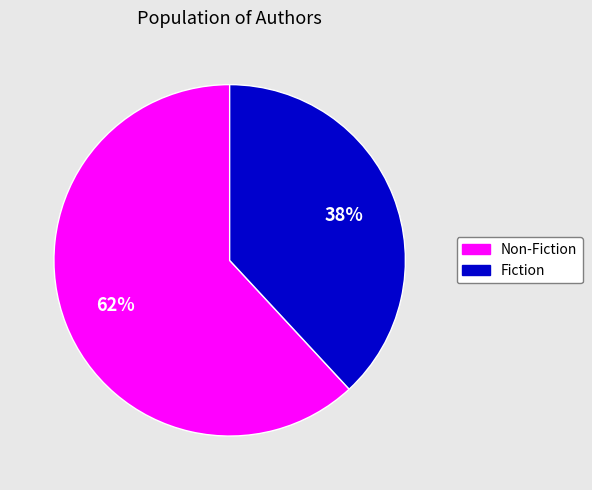

Is there a majority slice in this chart?

Yes